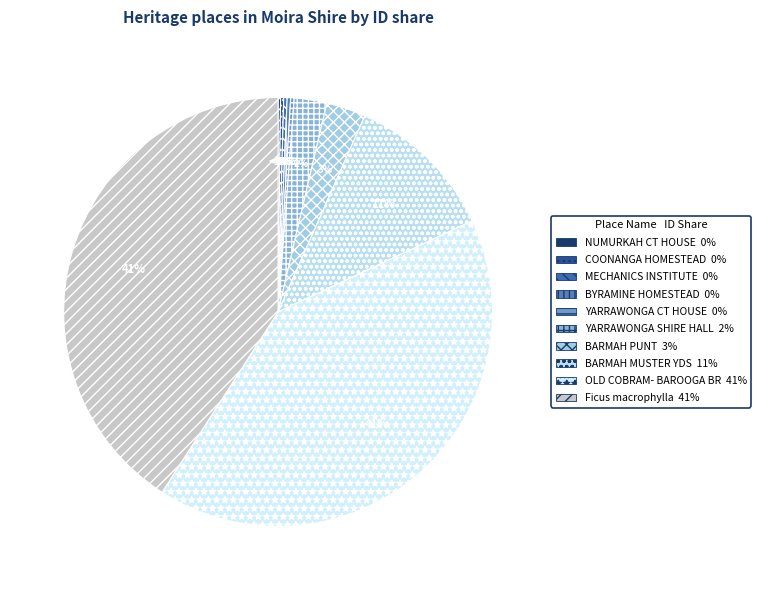

How many segments does this pie chart have?

10